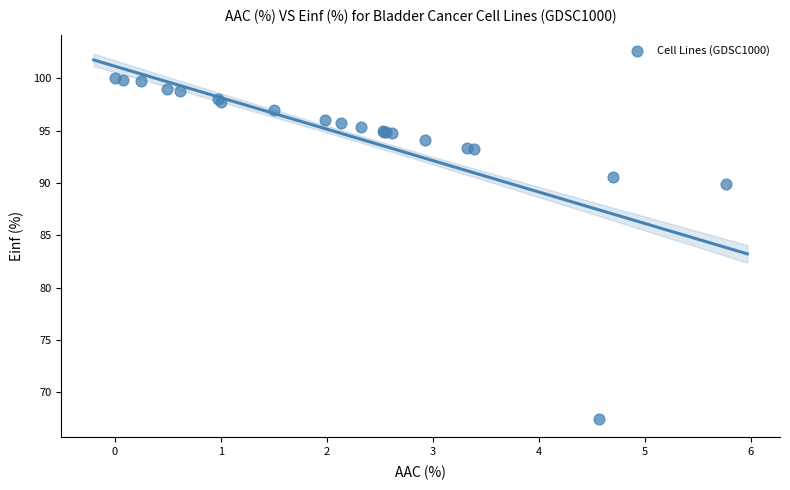

What Y value in the scatter plot is closest to 83?

89.9